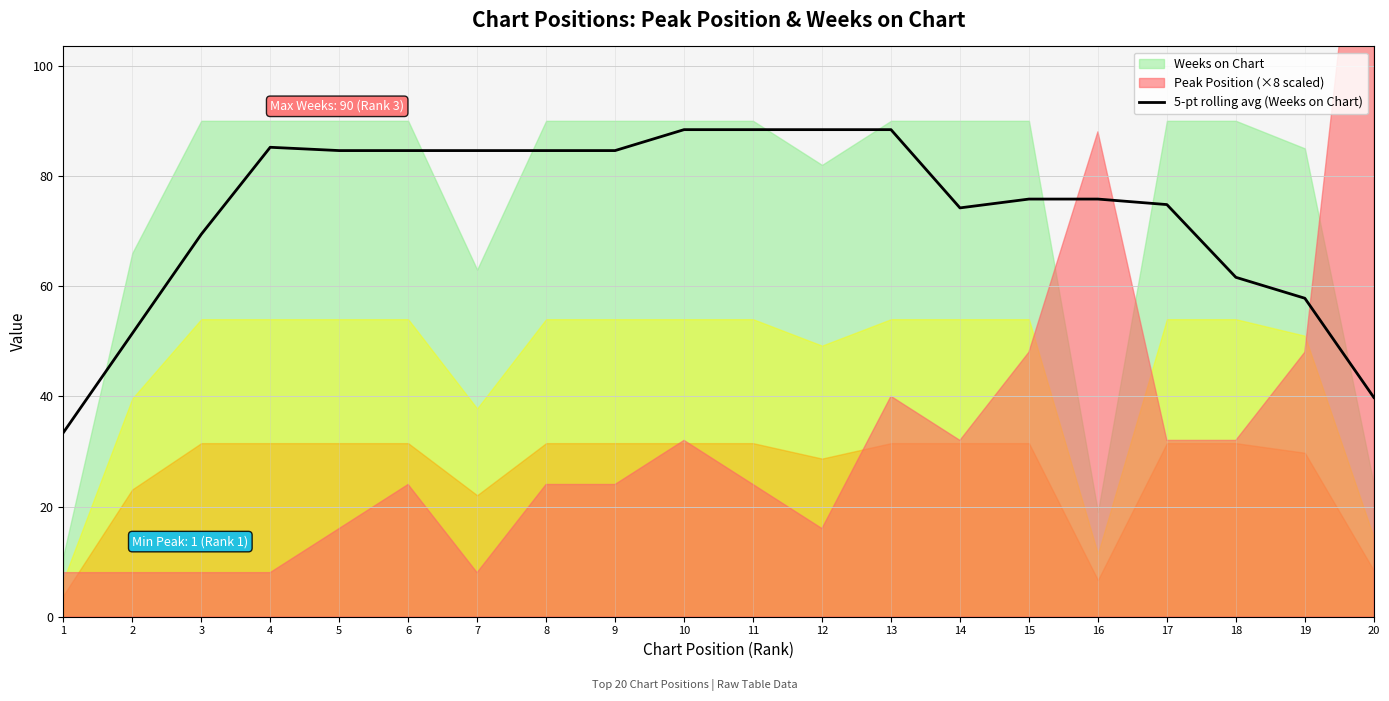

Is it true that 5-pt rolling avg (Weeks on Chart) equals 38.7 at 12?

False